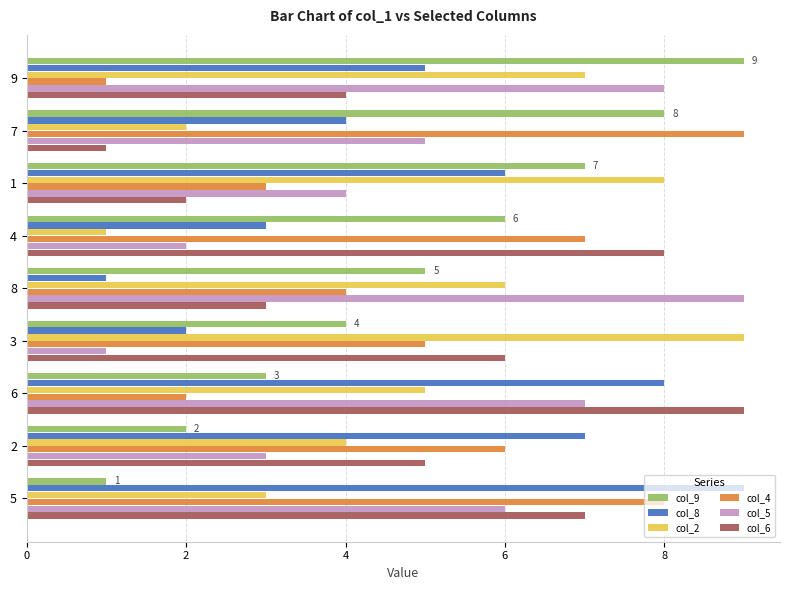

How many values in the col_4 series are below 5?

4